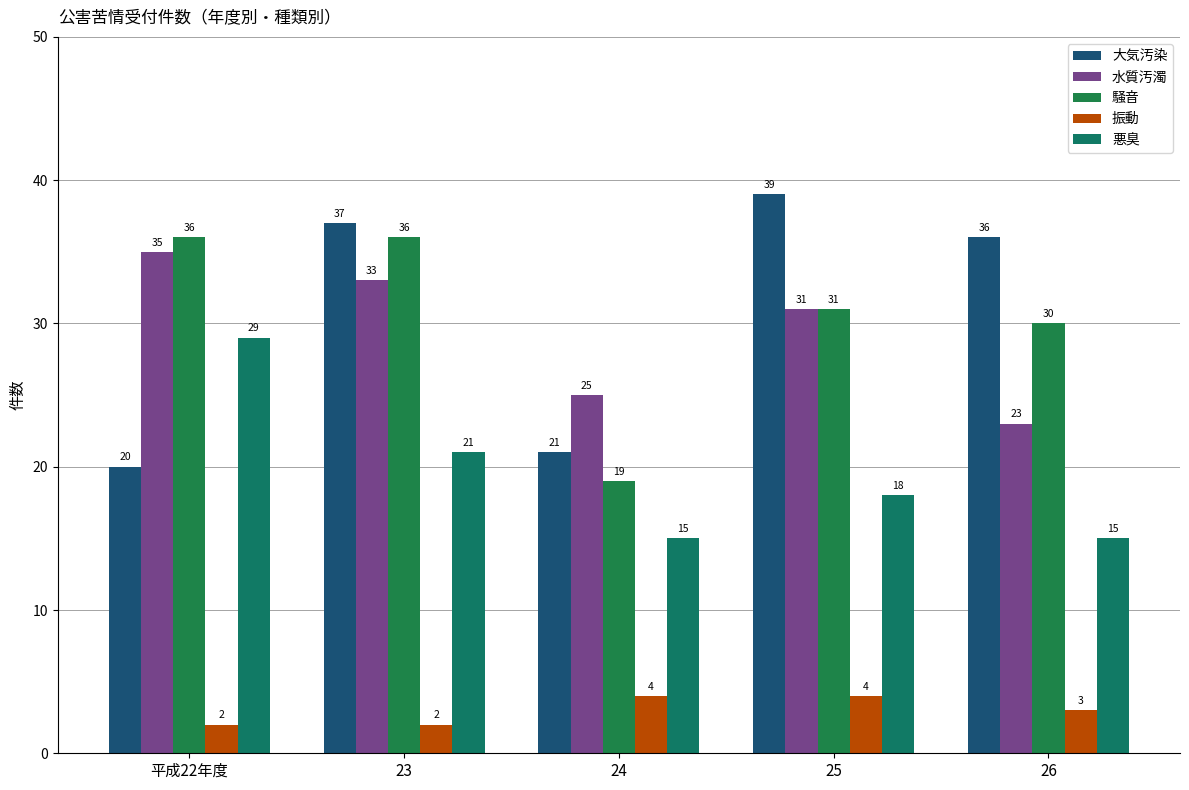

Reading left to right, list all the values displayed in this chart.

大気汚染: 平成22年度=20	23=37	24=21	25=39	26=36
水質汚濁: 平成22年度=35	23=33	24=25	25=31	26=23
騒音: 平成22年度=36	23=36	24=19	25=31	26=30
振動: 平成22年度=2	23=2	24=4	25=4	26=3
悪臭: 平成22年度=29	23=21	24=15	25=18	26=15